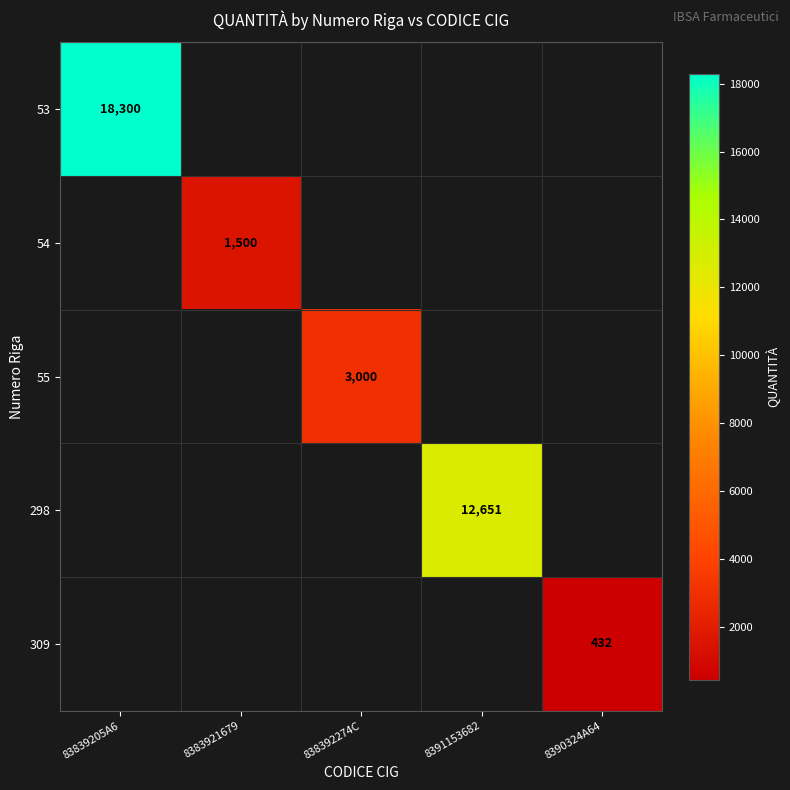

Is it true that 53 equals 10427 at 83839205A6?

False